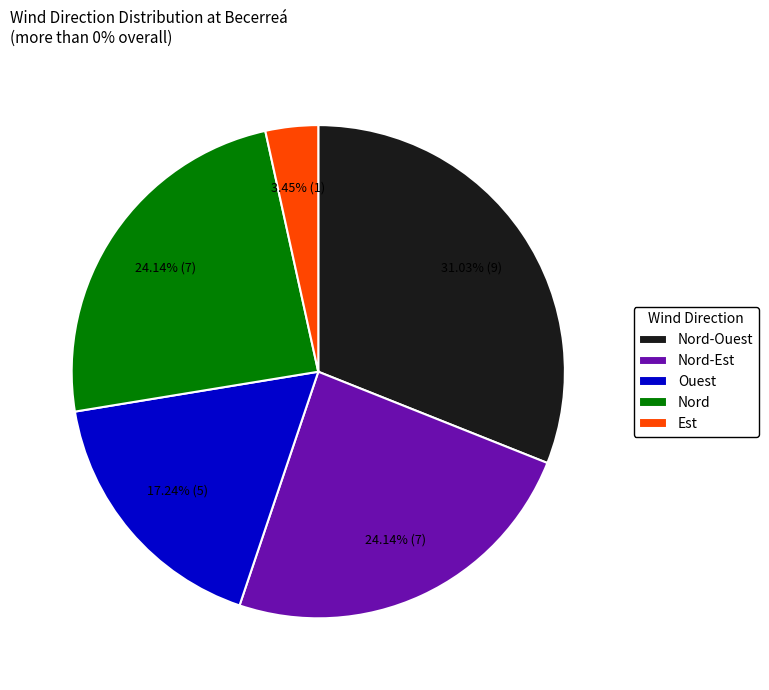

How many segments does this pie chart have?

5